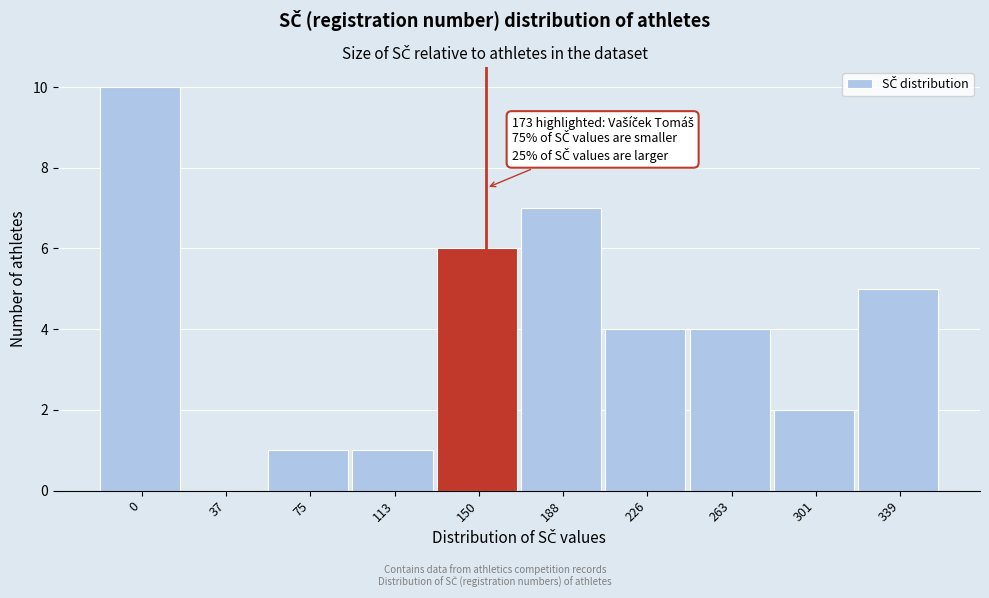

Reading left to right, extract all data points from this chart.

0=10	37=0	75=1	113=1	150=6	188=7	226=4	263=4	301=2	339=5